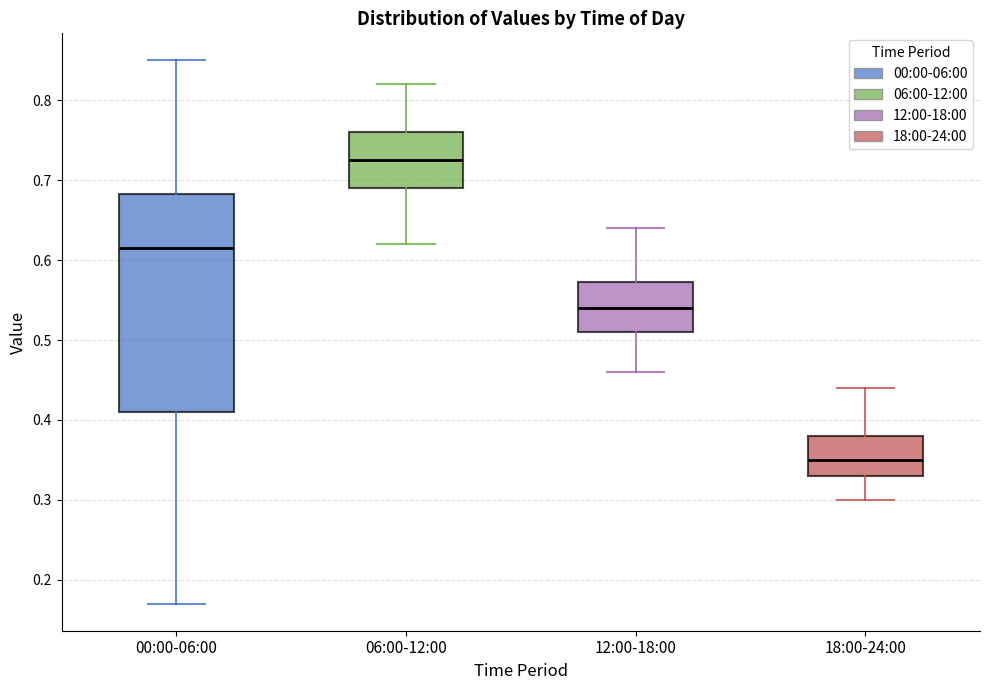

Comparing the boxes themselves (not the whiskers), which one is the tallest?

00:00-06:00